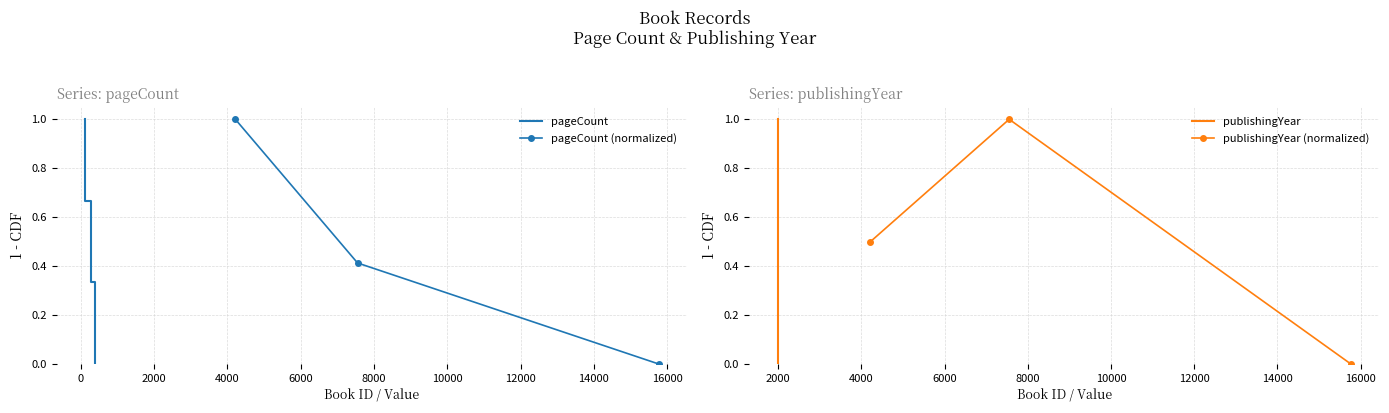

Where is pageCount nearest to the value 0?

15766